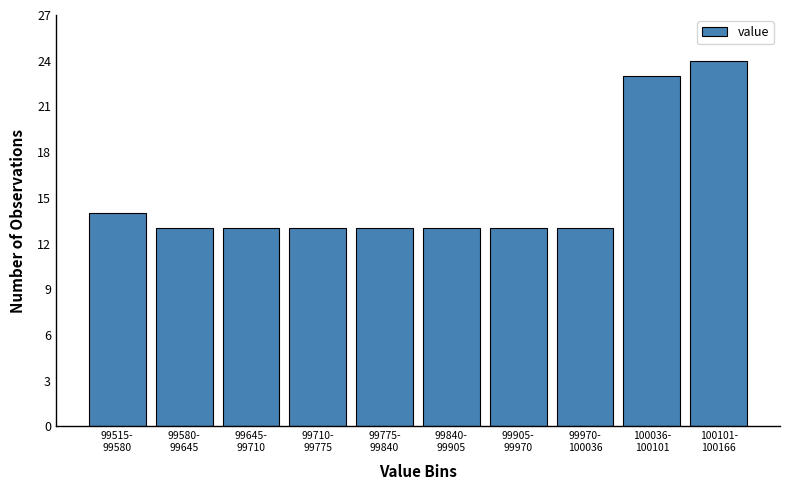

Reading right to left, list all the values displayed in this chart.

24	23	13	13	13	13	13	13	13	14